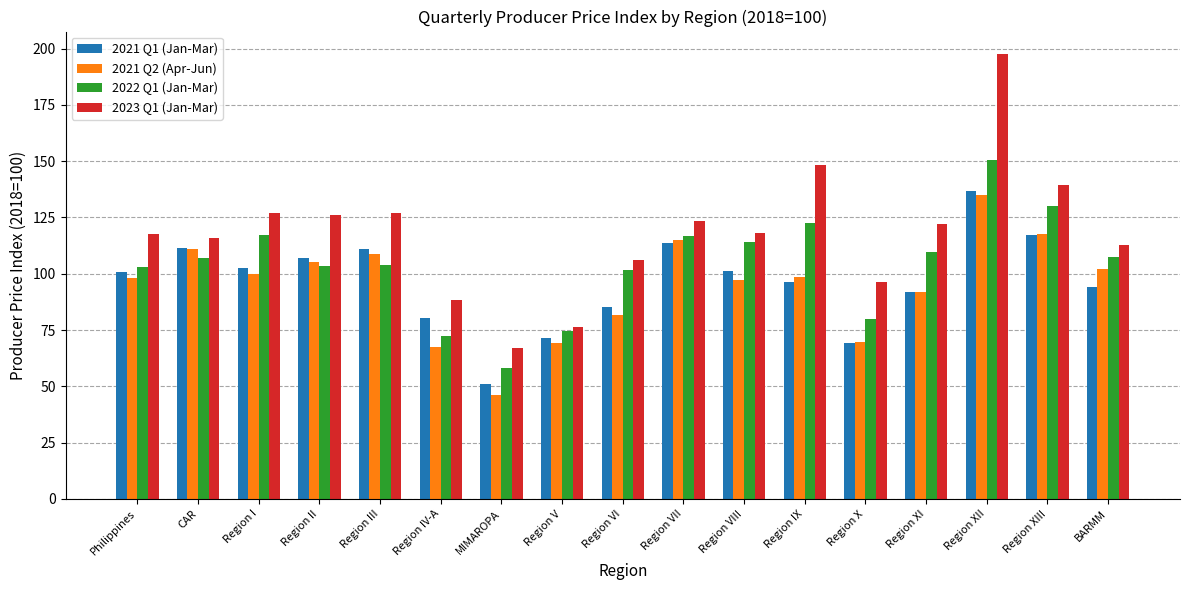

The 2021 Q2 (Apr-Jun) series shows 69.3 at Region V. True or false?

True